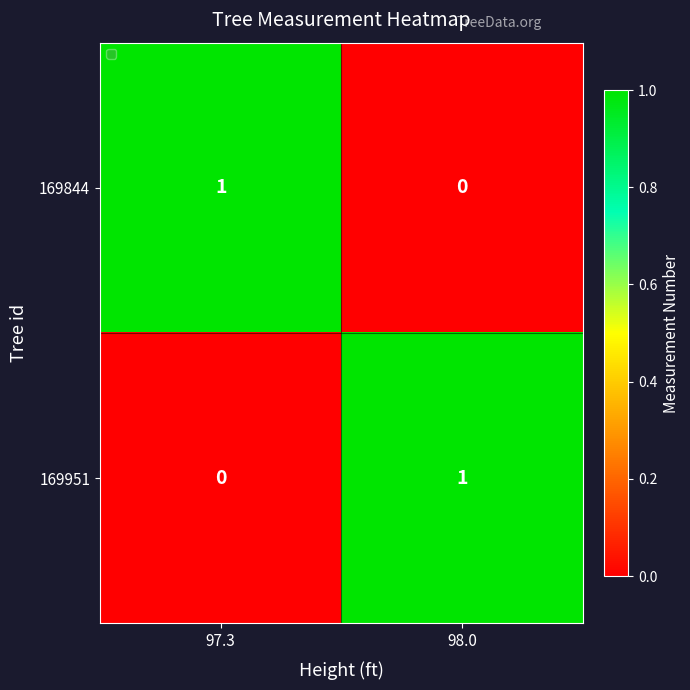

At which label is 169844 closest to 0?

98.0